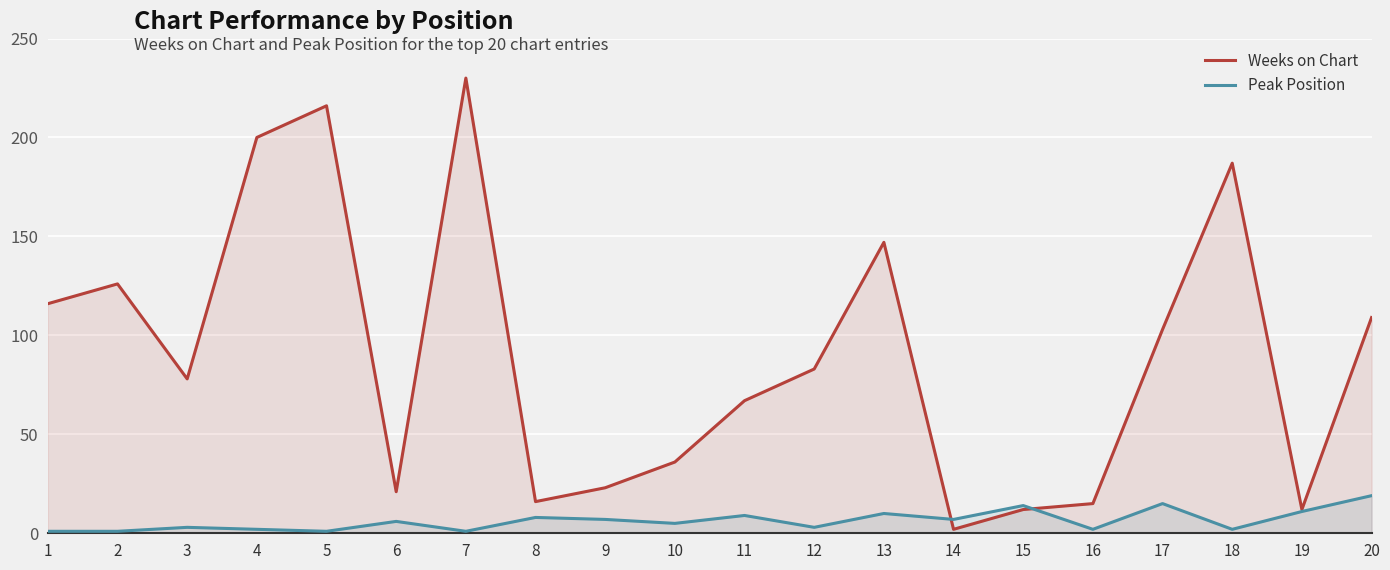

What is the total value across all series at 3?

81